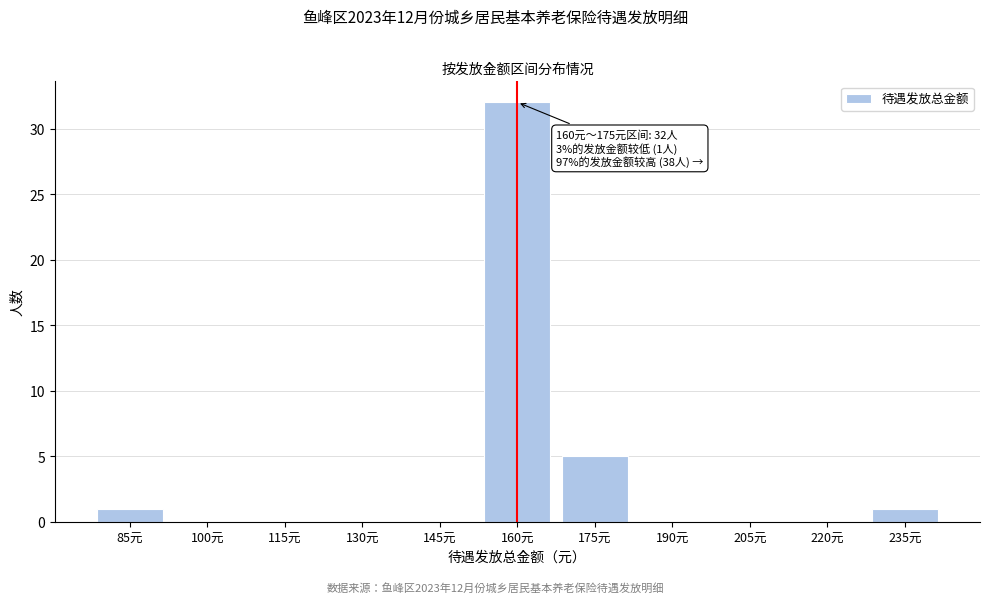

Reading left to right, extract all data points from this chart.

85元=1	100元=0	115元=0	130元=0	145元=0	160元=32	175元=5	190元=0	205元=0	220元=0	235元=1